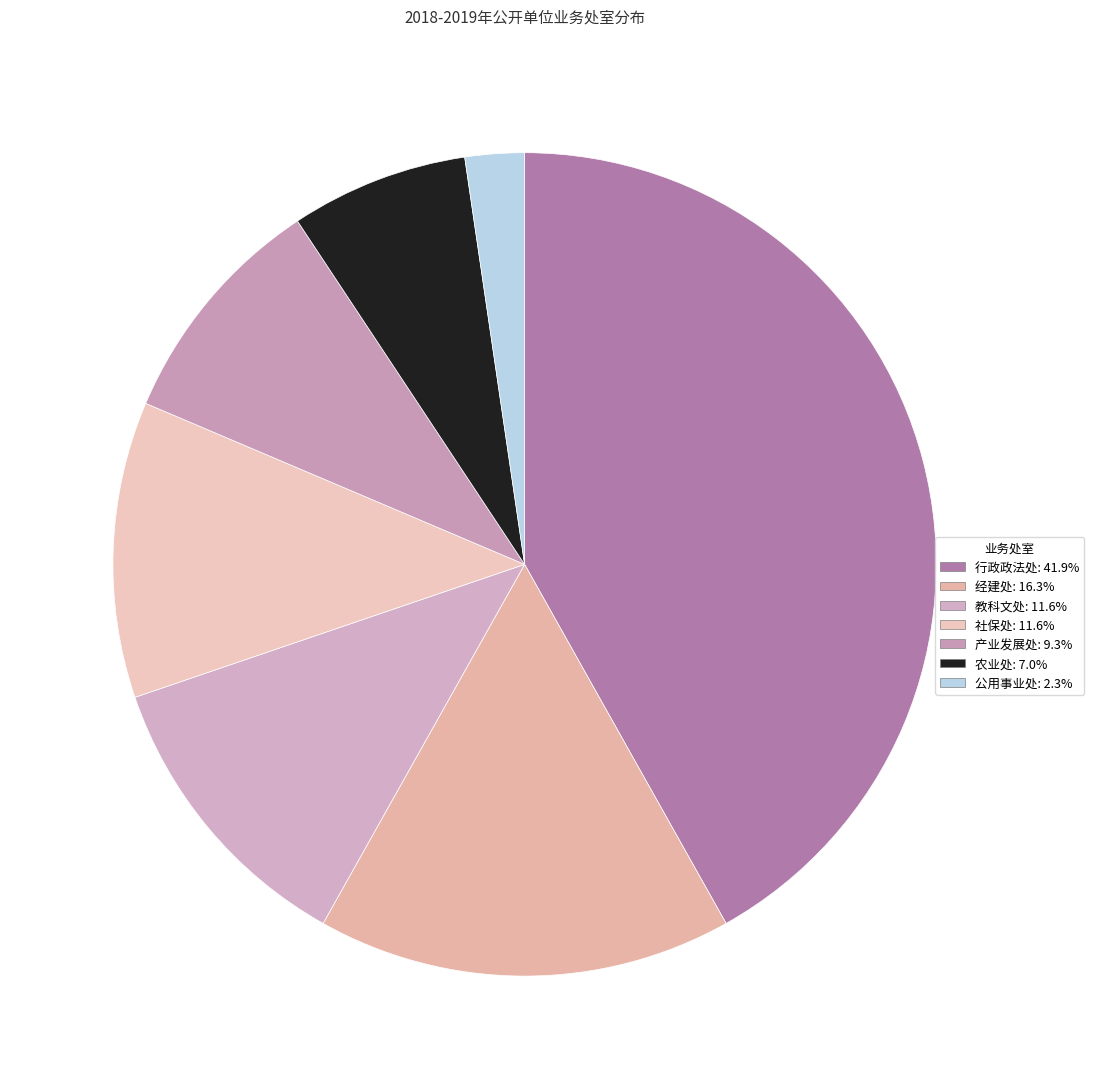

Between 行政政法处 and 社保处, which is larger?

行政政法处